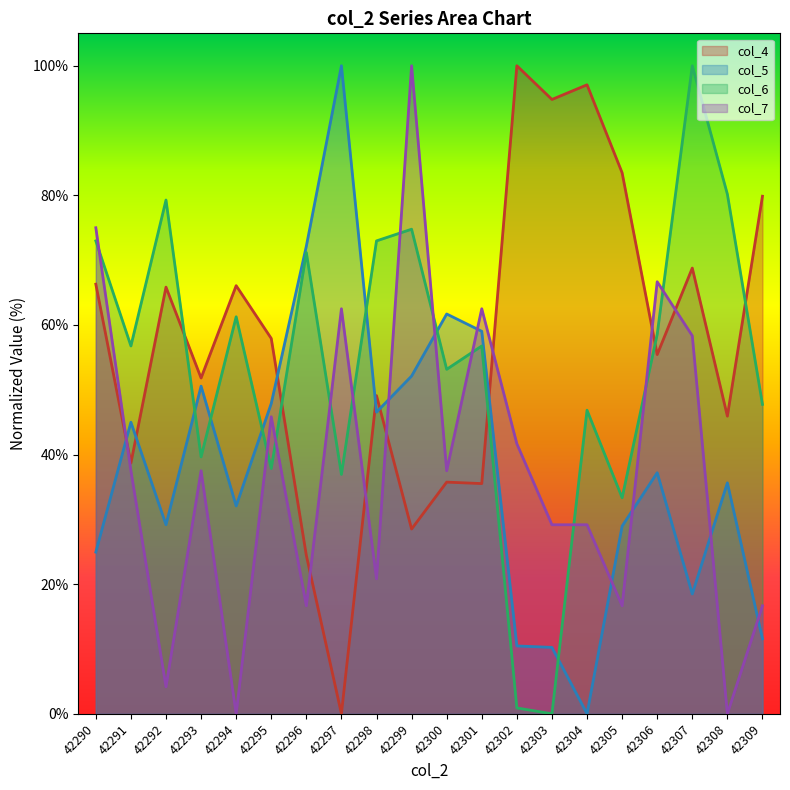

In col_5, how many points are lower than both neighbors (excluding endpoints)?

5